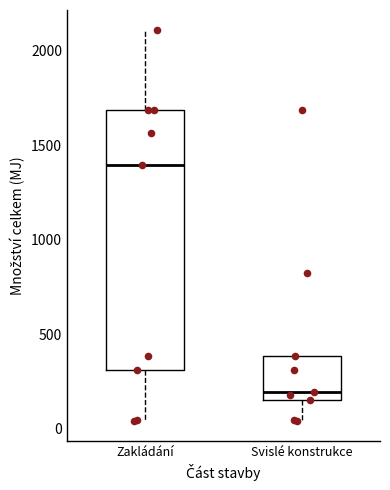

Reading left to right, transcribe this box plot: for each box, give where its median line is, the range the box spans, and where its two whiskers end, as read against the y-axis. The values are not printed on the chart, so give them approximately, as read against the axis.

Zakládání: median 1400, box 300 to 1700, whiskers 50 to 2100
Svislé konstrukce: median 200, box 150 to 400, whiskers 50 to 400